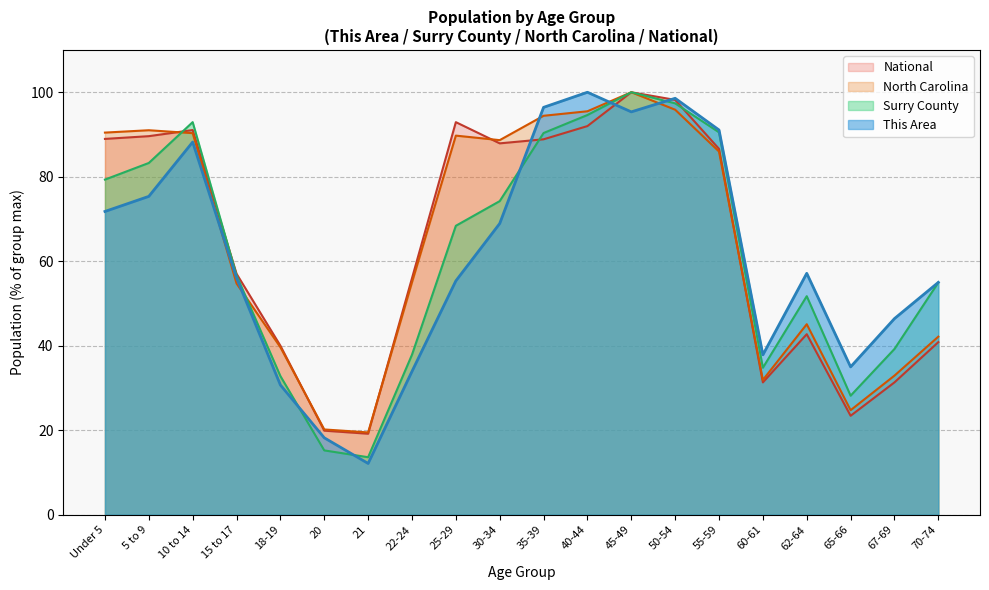

What is the sum of the National values at 55-59 and Under 5?

175.6